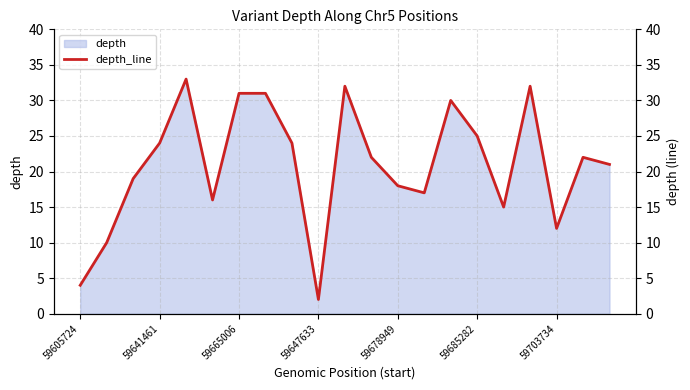

How many data points does each series have?

21